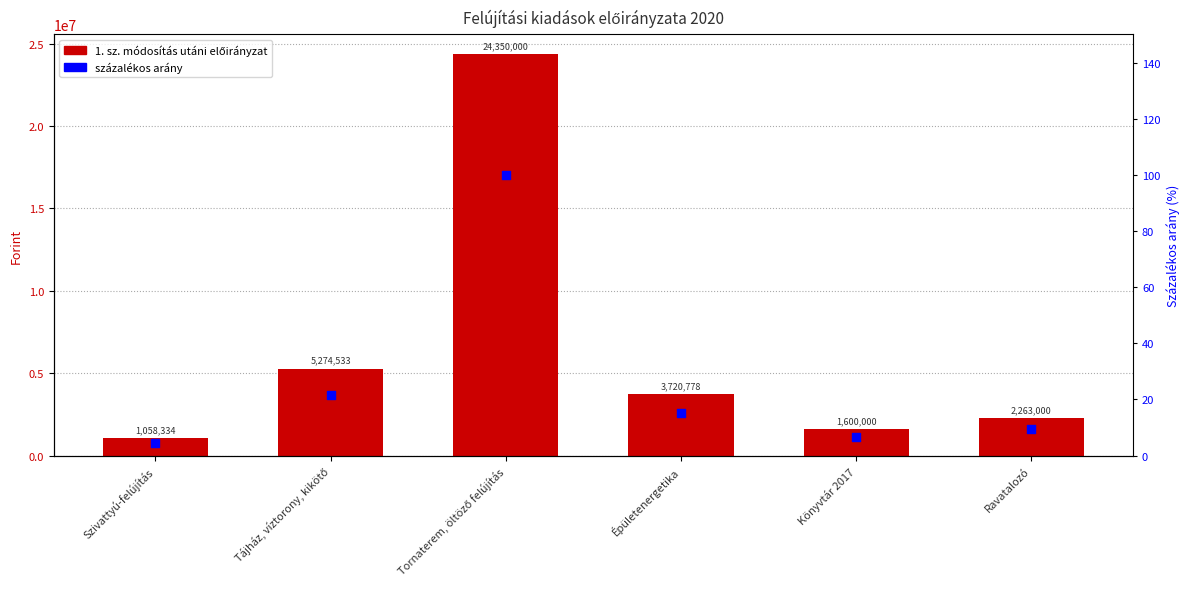

What is the total value across all series at Tornaterem, öltöző felújítás?

24350100.0